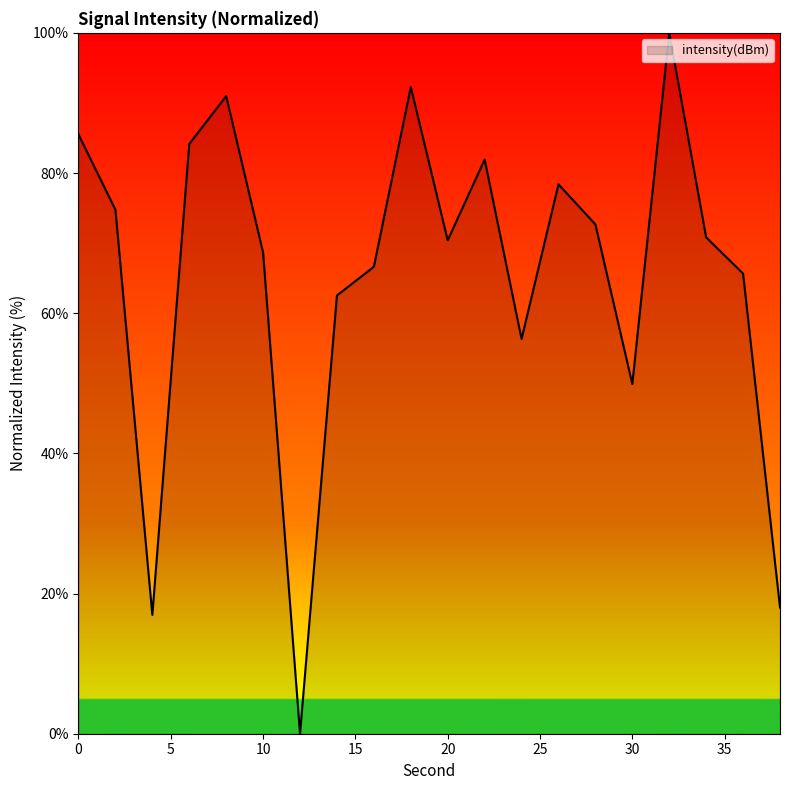

What is the difference between the maximum and minimum values?

100.0